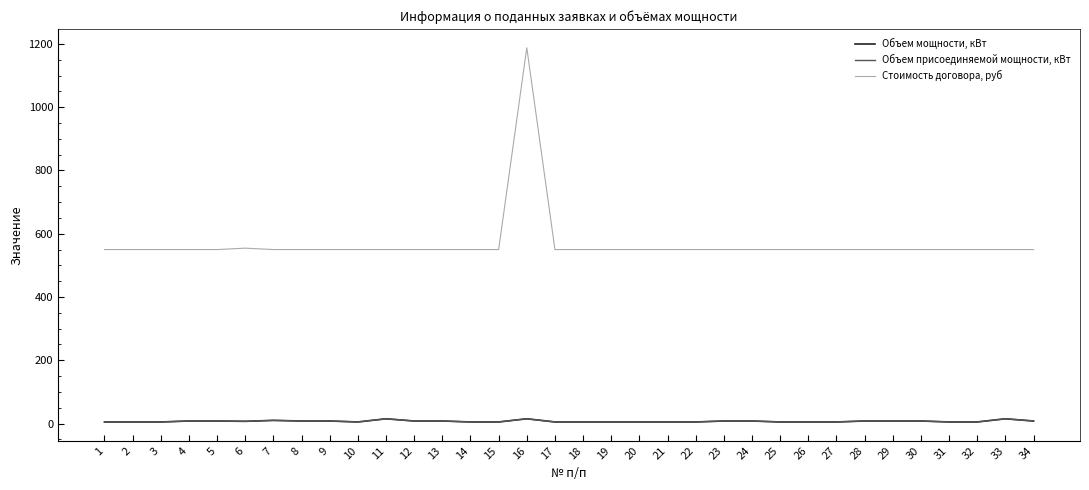

Is this an area chart (filled region under the line)?

No